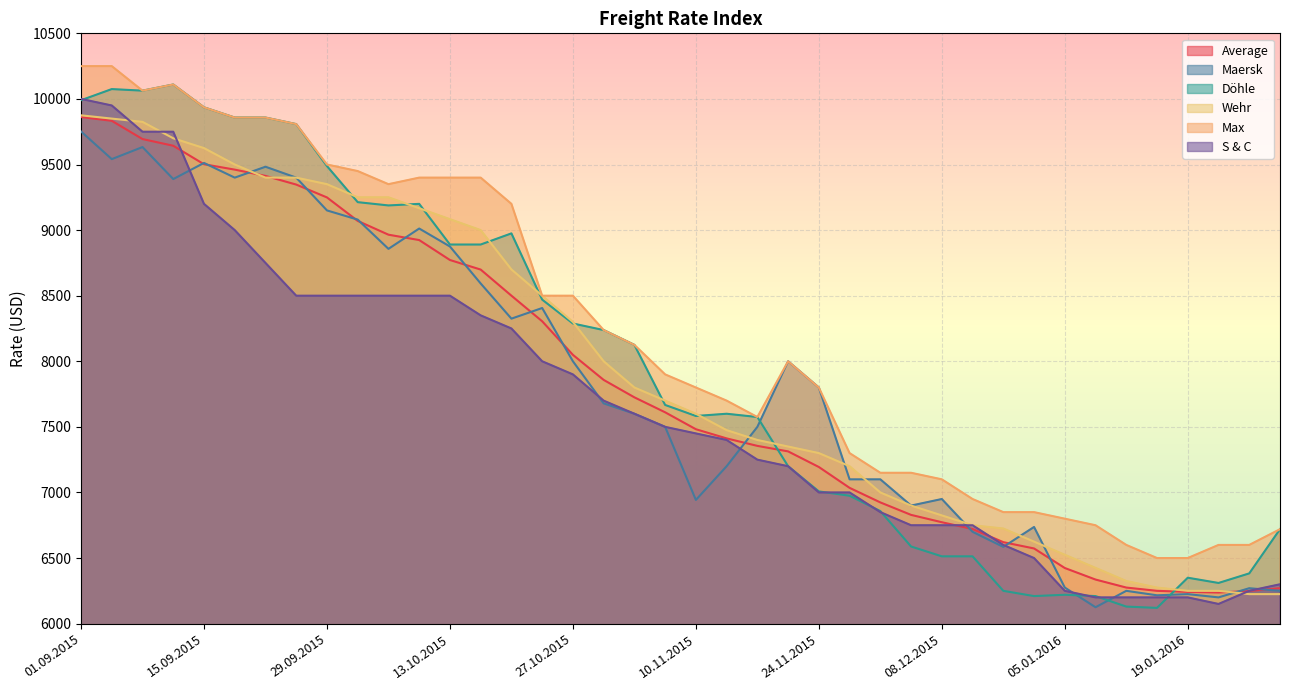

At which category does the chart reach its peak across all series?

01.09.2015